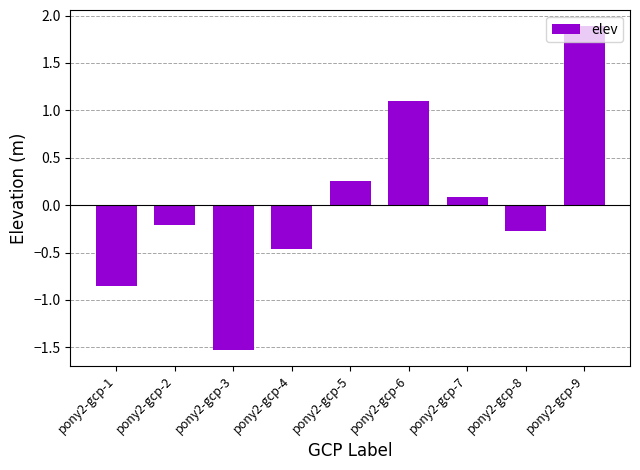

What is the greatest value displayed?

1.9